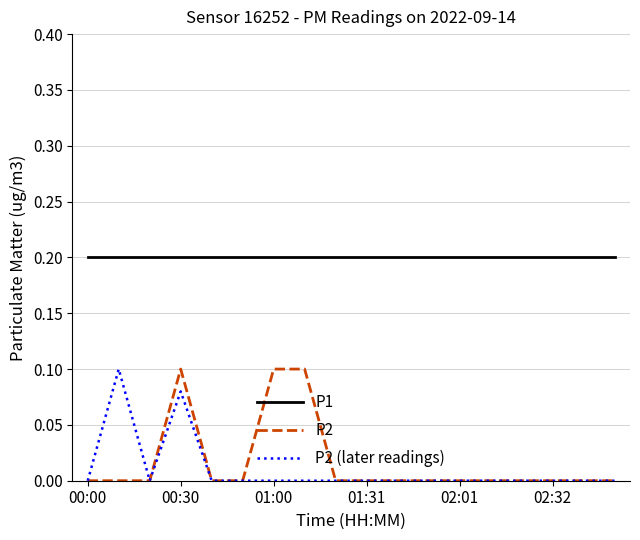

Does the chart display data point markers on the line(s)?

No